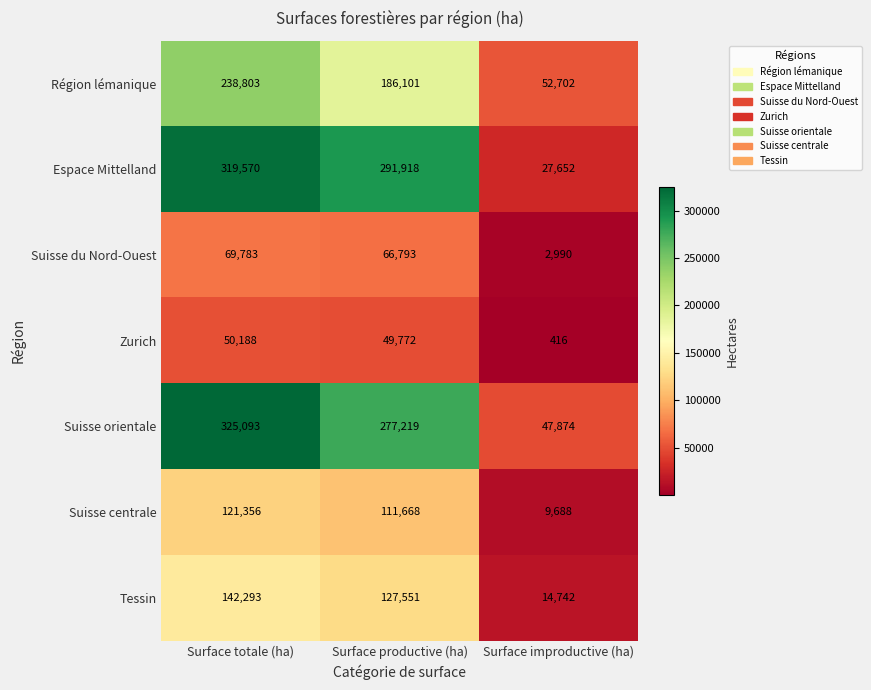

Which series has the largest total across all categories?

Suisse orientale